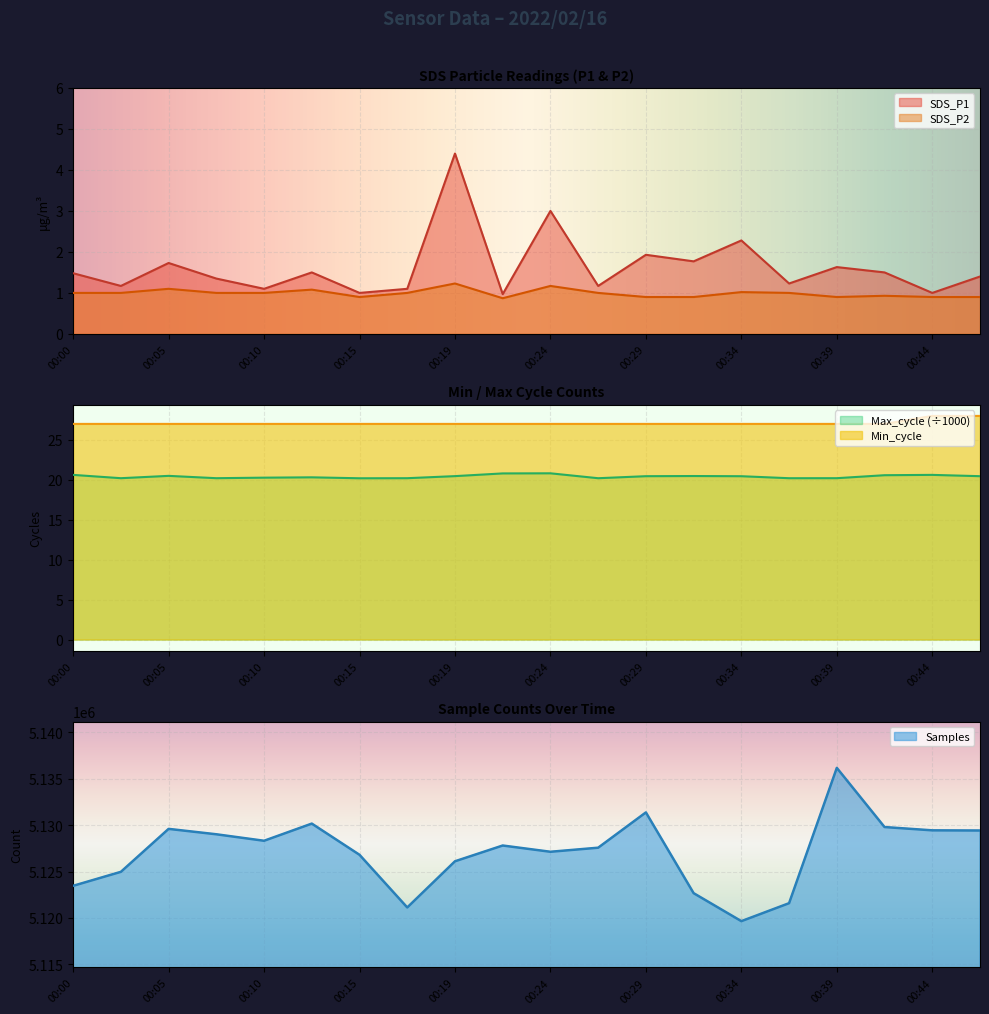

The value of SDS_P1 at 00:10 is 0.7. True or false?

False